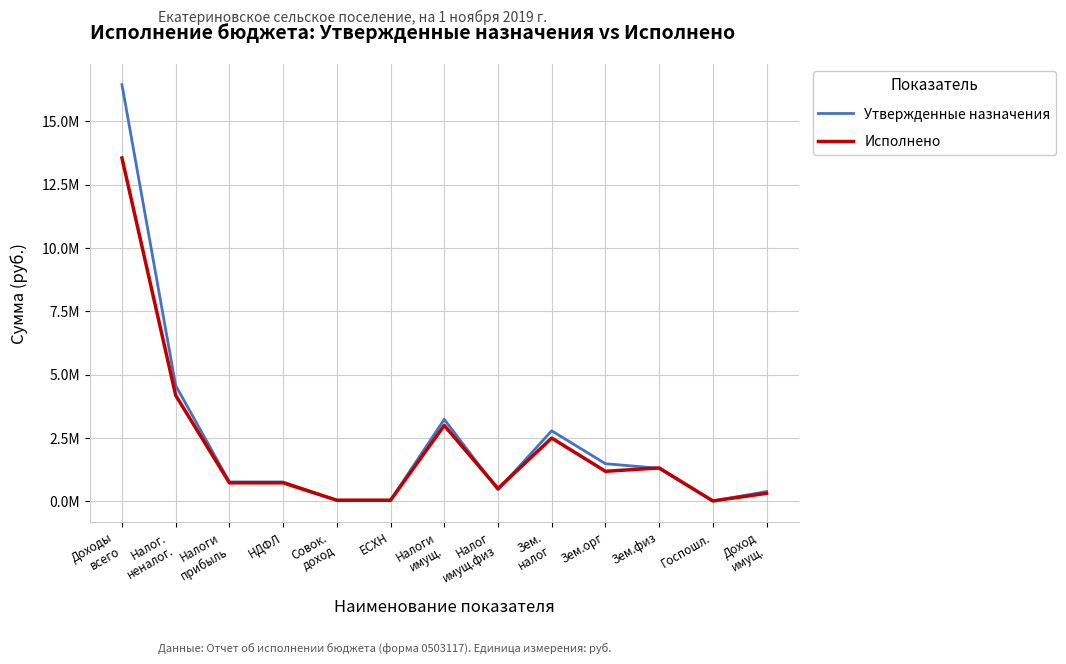

Which category has the highest value across all series?

Доходы
всего